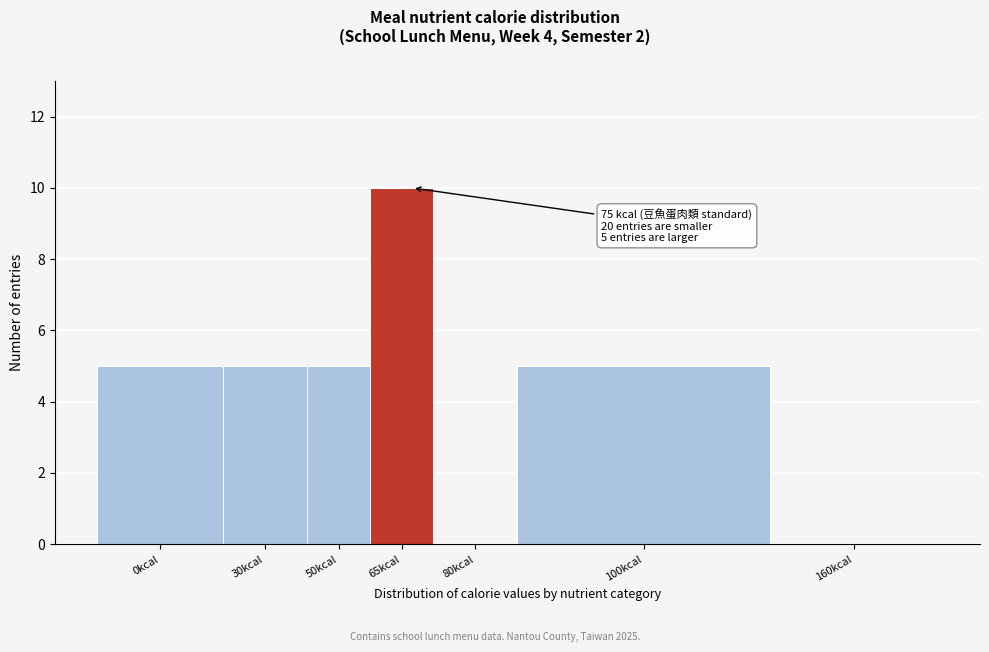

Reading left to right, extract all data points from this chart.

0kcal=5	30kcal=5	50kcal=5	65kcal=10	80kcal=0	100kcal=5	160kcal=0